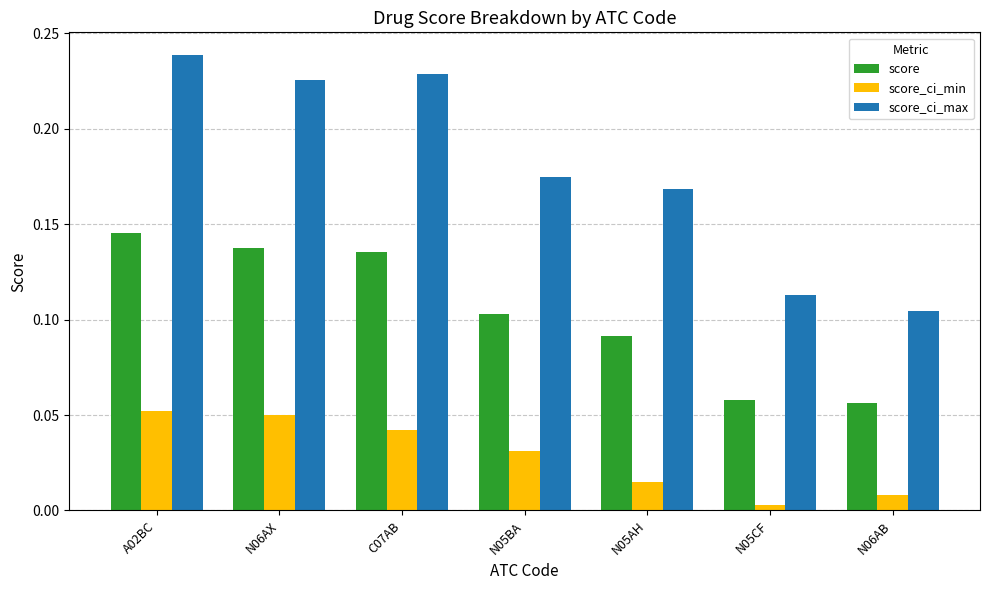

Which series has the widest spread of values?

score_ci_max